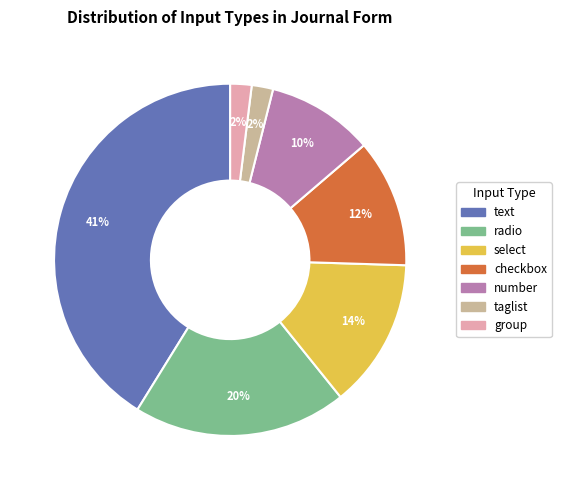

To the nearest percent, what is the combined percentage of number and checkbox?

22%